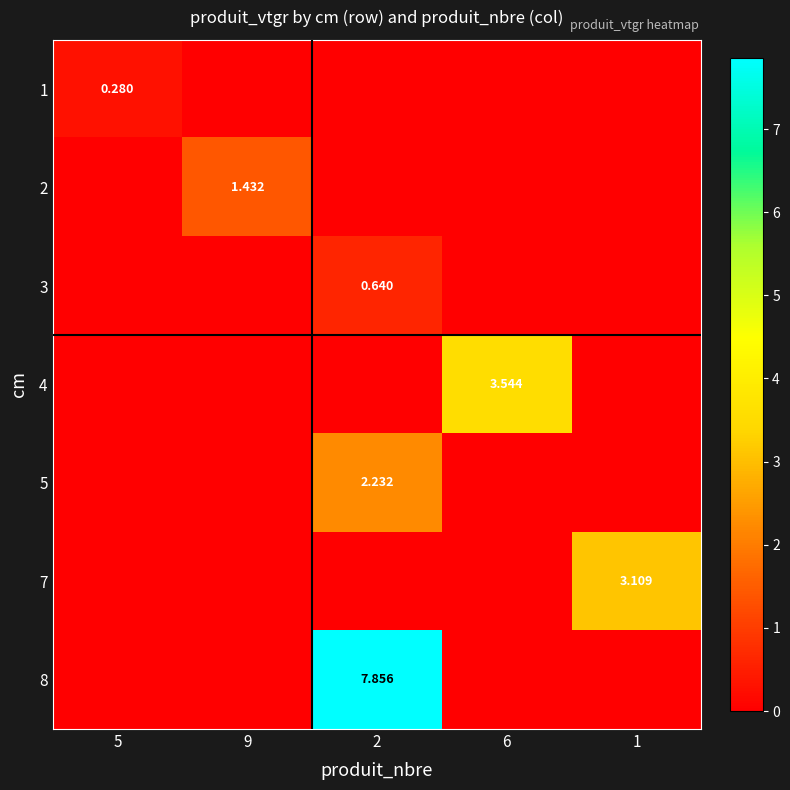

What is the average value of the 5 series?

0.4